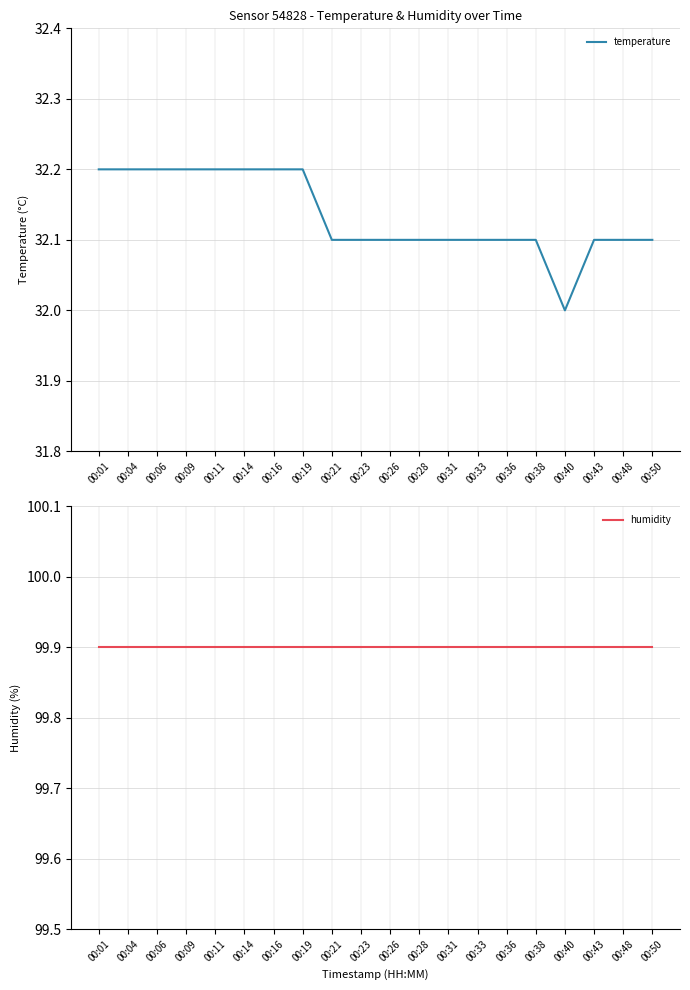

True or false: temperature and humidity cross at least once.

False